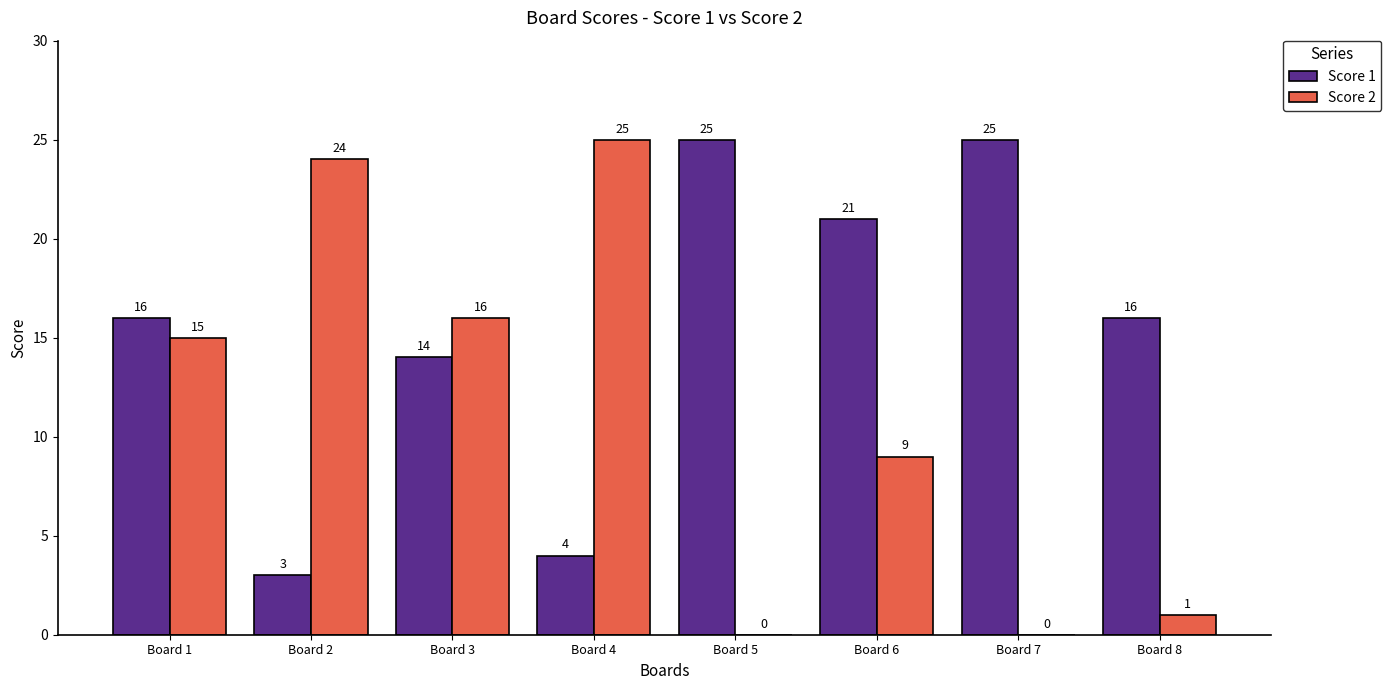

At which label is Score 1 closest to 14?

Board 3